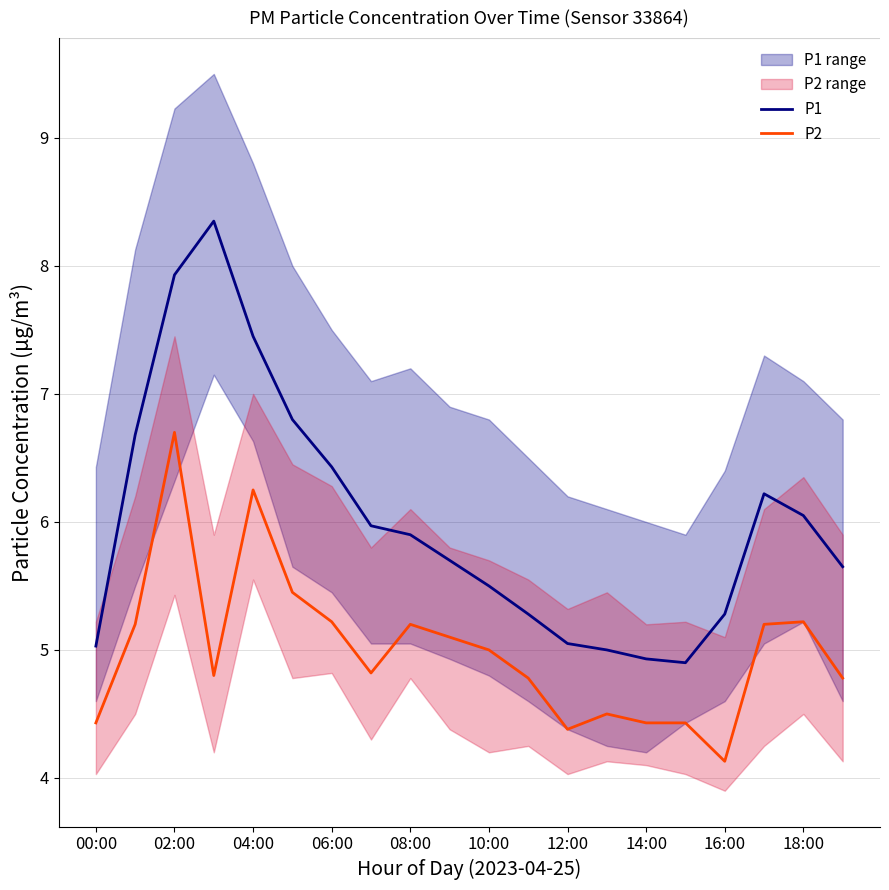

The P1 series shows 8.7 at 08:00. True or false?

False